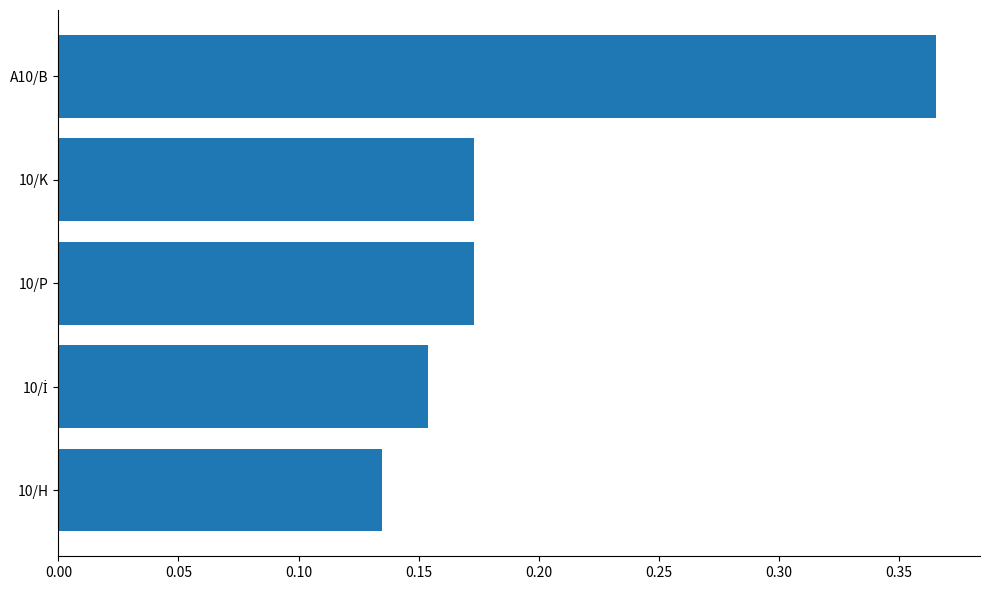

Is it true that the value at 10/P is 0.3?

False